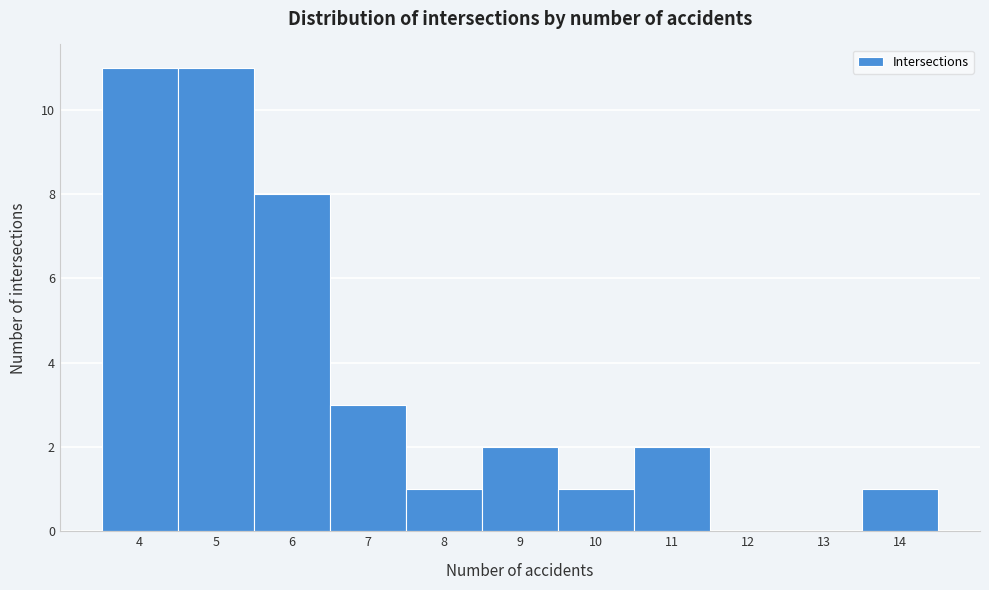

Reading left to right, list every bar in this chart as the range it spans on the x-axis followed by its height. The values are not printed on the chart, so give them approximately, as read against the axis.

3.5 to 4.5: 11
4.5 to 5.5: 11
5.5 to 6.5: 8
6.5 to 7.5: 3
7.5 to 8.5: 1
8.5 to 9.5: 2
9.5 to 10.5: 1
10.5 to 11.5: 2
11.5 to 12.5: 0
12.5 to 13.5: 0
13.5 to 14.5: 1